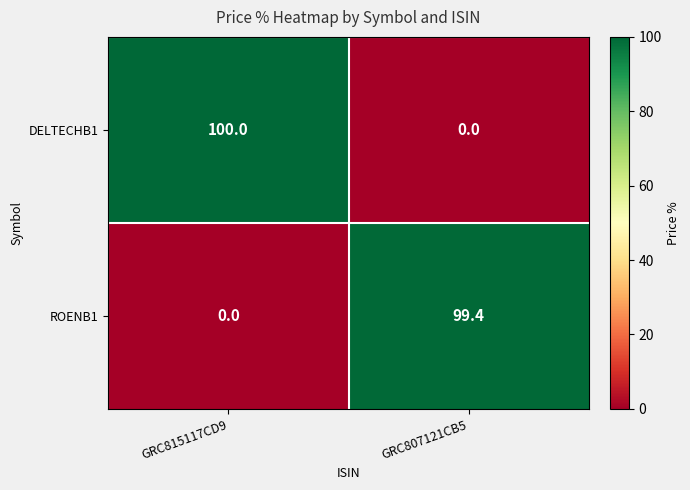

What is the highest value of the ROENB1 series?

99.4